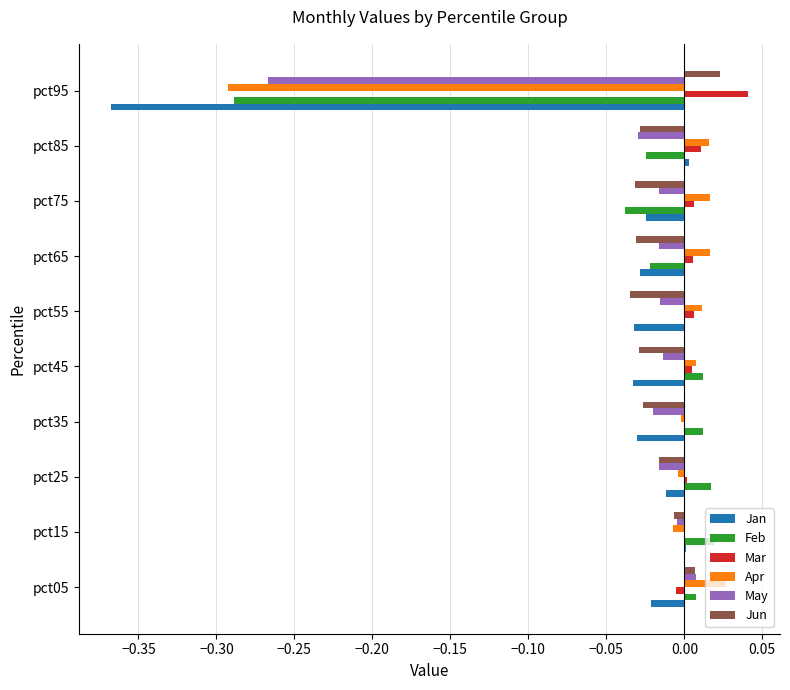

Count the number of categories in the chart.

10